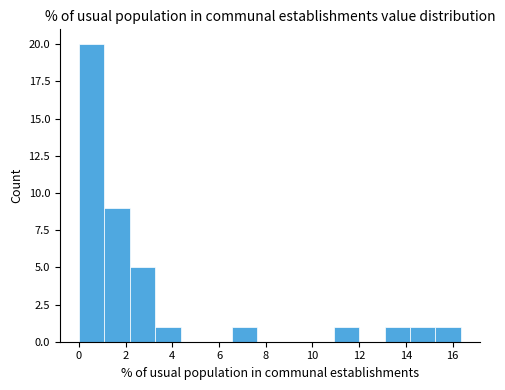

Reading left to right, list every bar in this chart as the range it spans on the x-axis followed by its height. Neither the bar edges nor the heights are printed on the chart, so give them approximately, as read against the axes.

0.0 to 1.0: 20
1.0 to 2.2: 9
2.2 to 3.2: 5
3.2 to 4.4: 1
4.4 to 5.4: 0
5.4 to 6.6: 0
6.6 to 7.6: 1
7.6 to 8.8: 0
8.8 to 9.8: 0
9.8 to 11.0: 0
11.0 to 12.0: 1
12.0 to 13.0: 0
13.0 to 14.2: 1
14.2 to 15.2: 1
15.2 to 16.4: 1